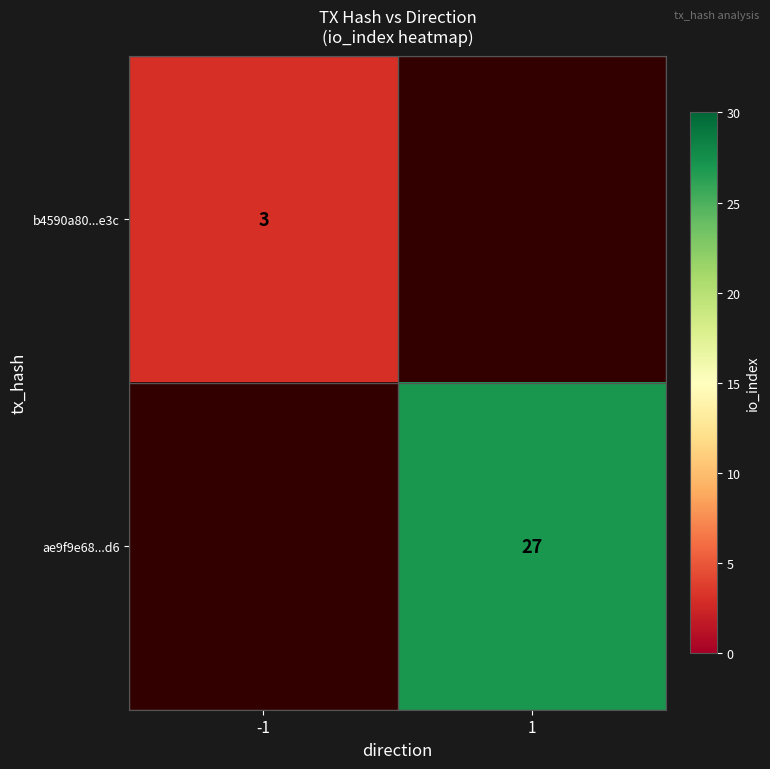

The ae9f9e68...d6 series shows 11 at 1. True or false?

False